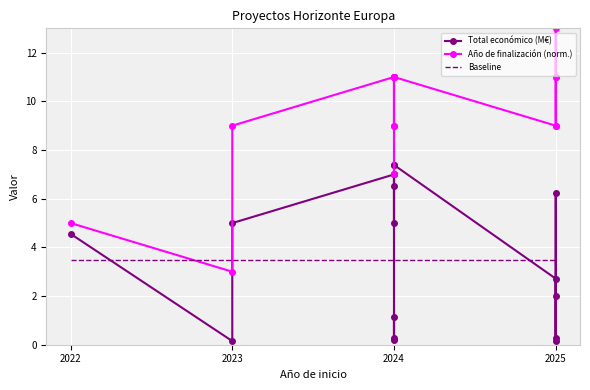

In Año de finalización (norm.), how many points are lower than both neighbors (excluding endpoints)?

3